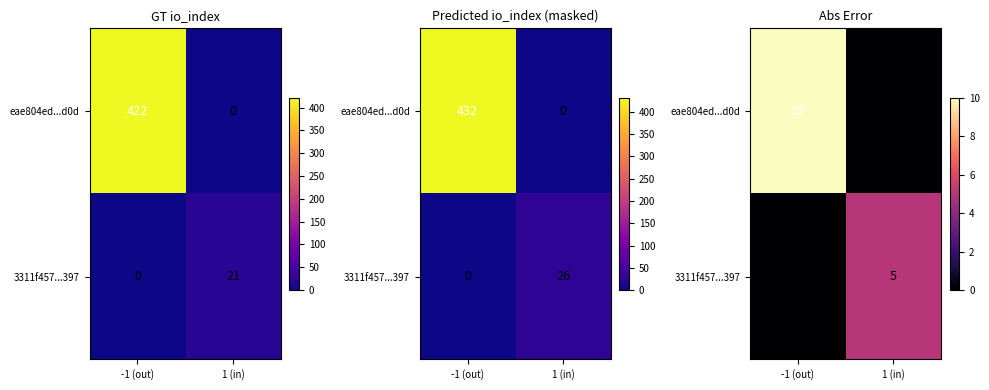

Rank the series by their average value, from highest to lowest.

eae804ed...d0d, 3311f457...397